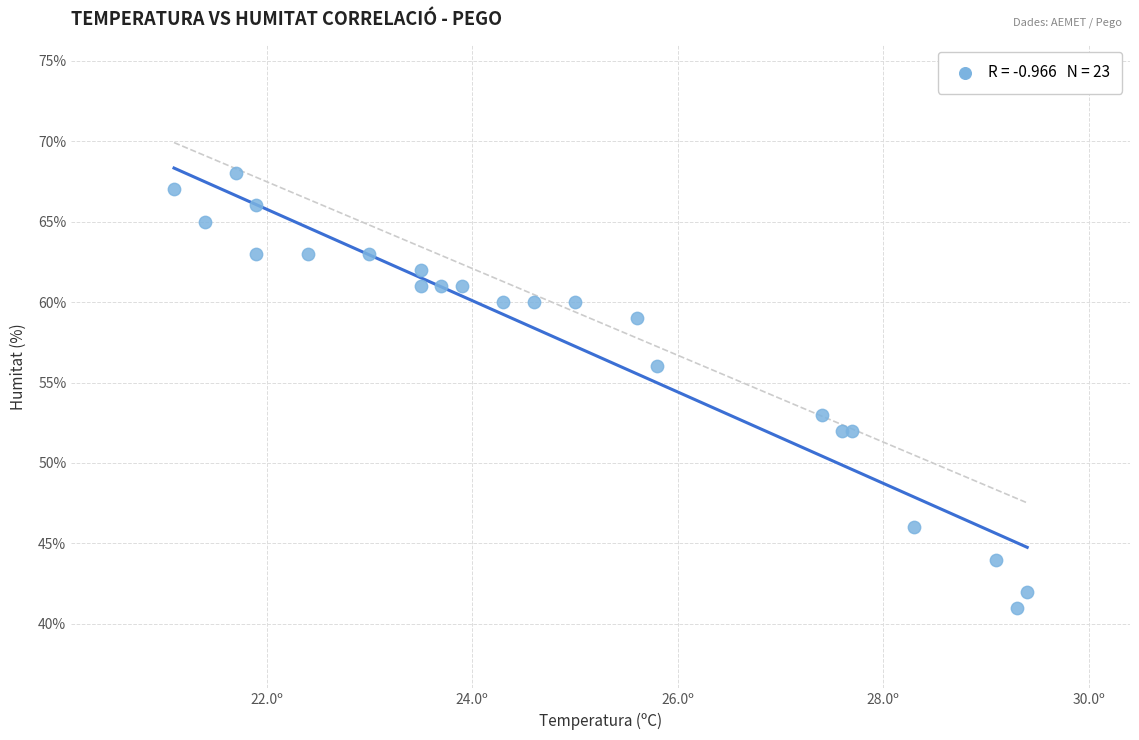

What Y value in the scatter plot is closest to 54?

53